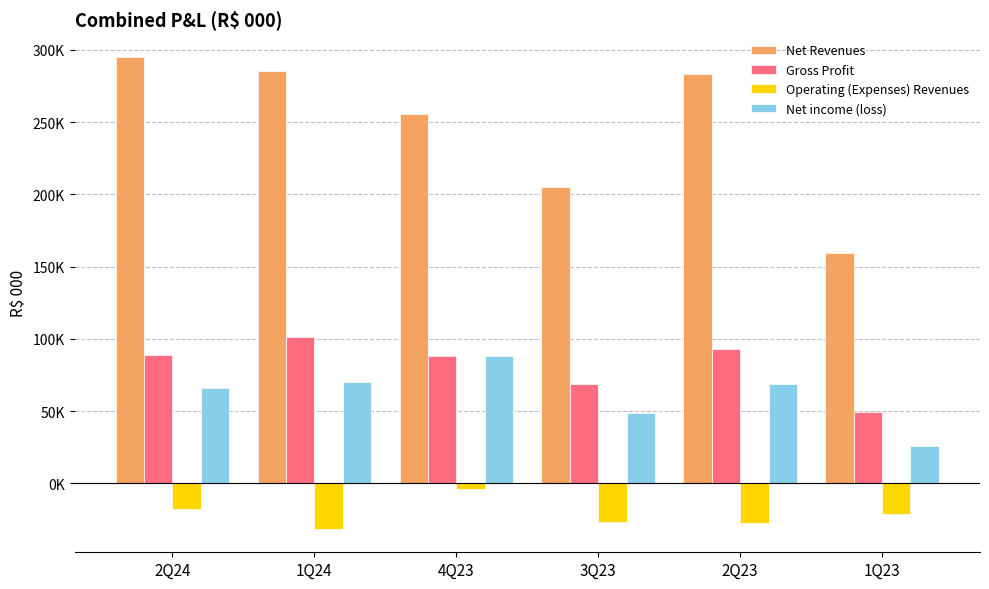

The Operating (Expenses) Revenues series shows -8100 at 3Q23. True or false?

False